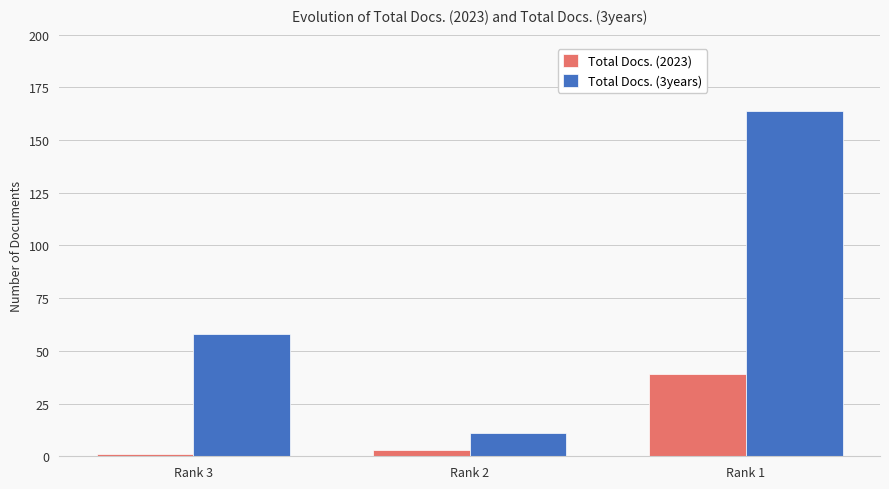

List the series in order of their overall mean, highest first.

Total Docs. (3years), Total Docs. (2023)